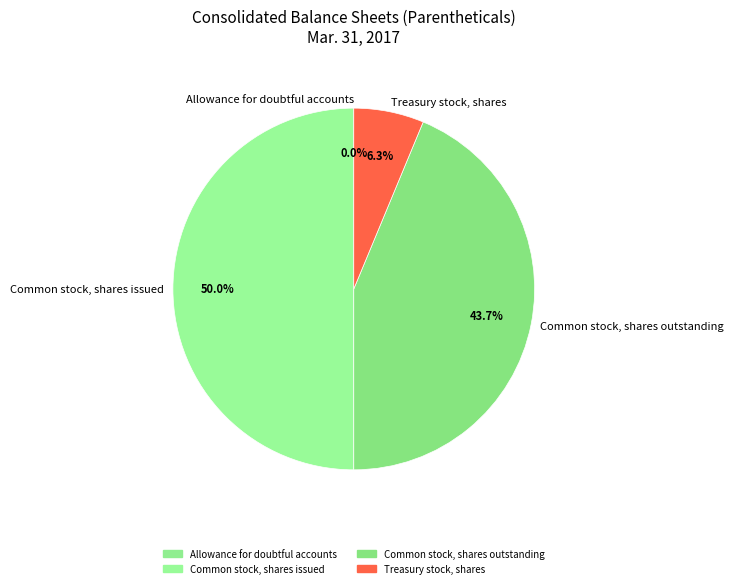

Which category has the biggest portion of the pie?

Common stock, shares issued